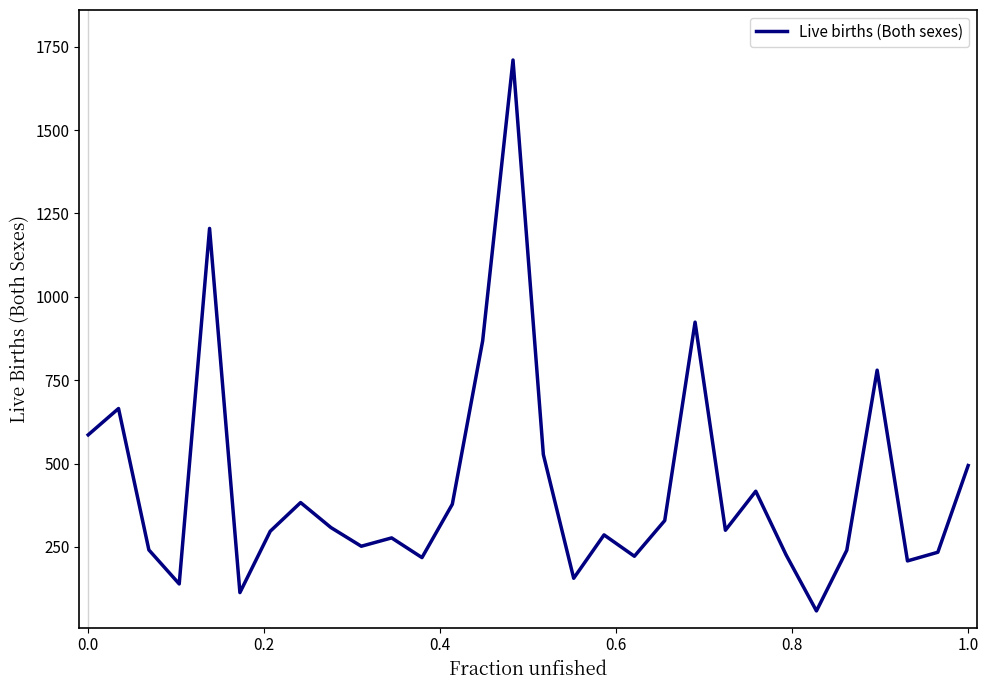

What is the maximum value shown in the chart?

1710